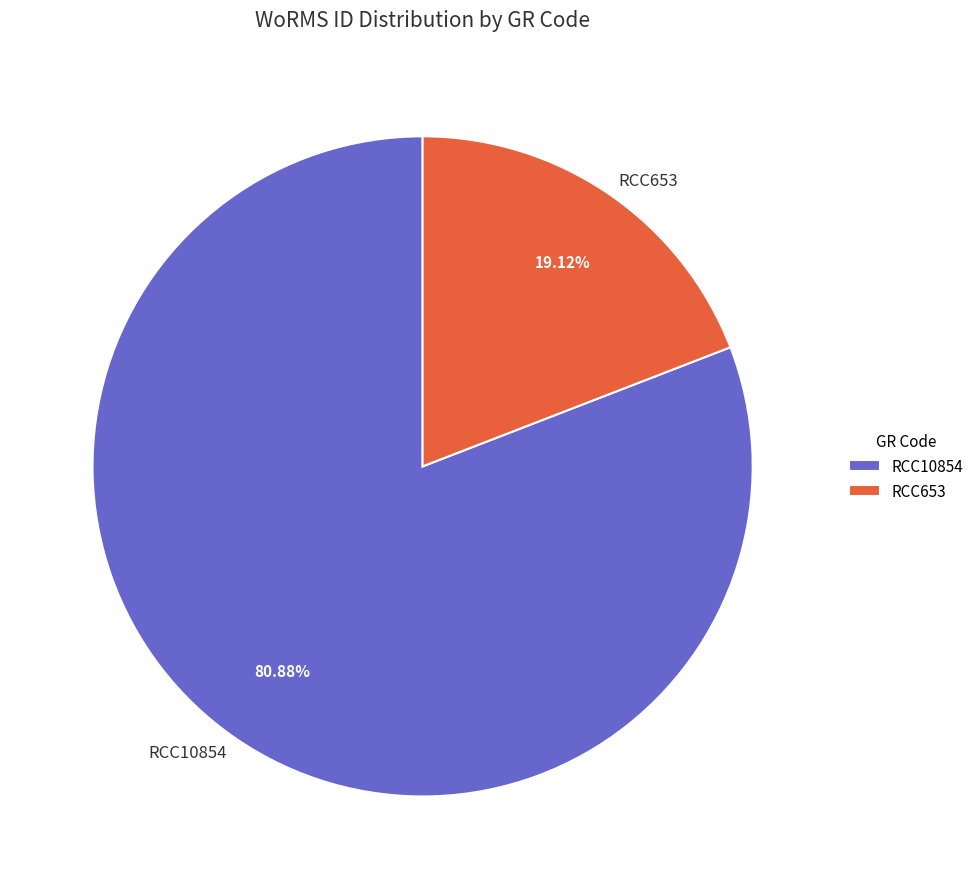

How many segments does this pie chart have?

2